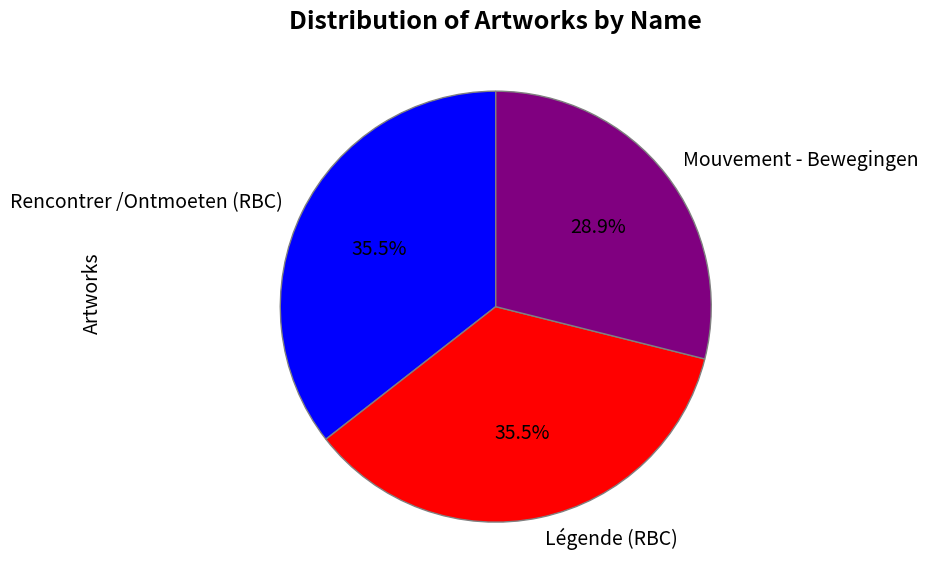

Which slice is the smallest?

Mouvement - Bewegingen